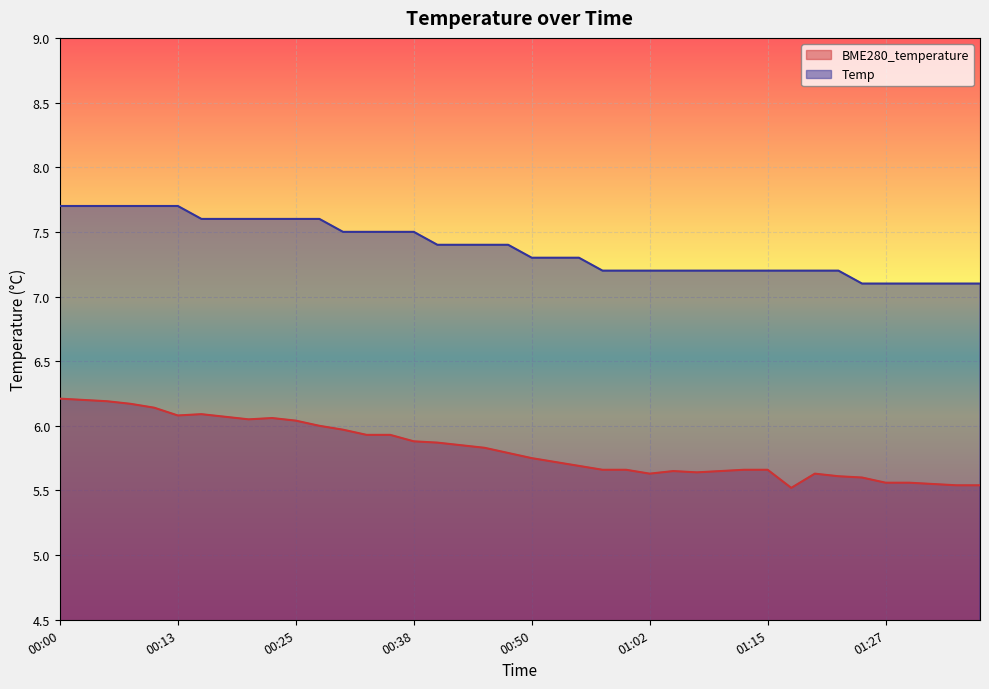

How many lines are shown in the chart?

2